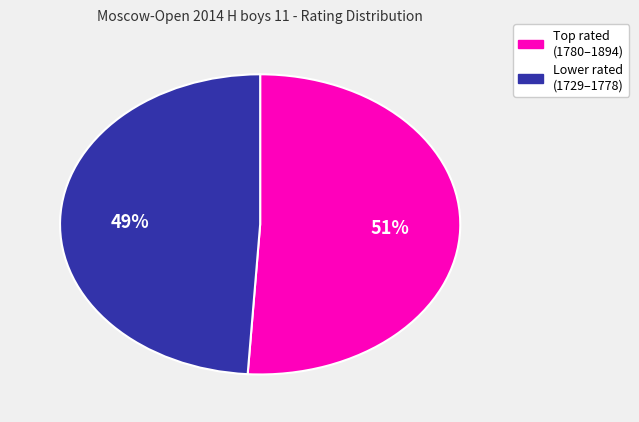

To the nearest percent, what is the difference between the largest and smallest slice percentages?

2%